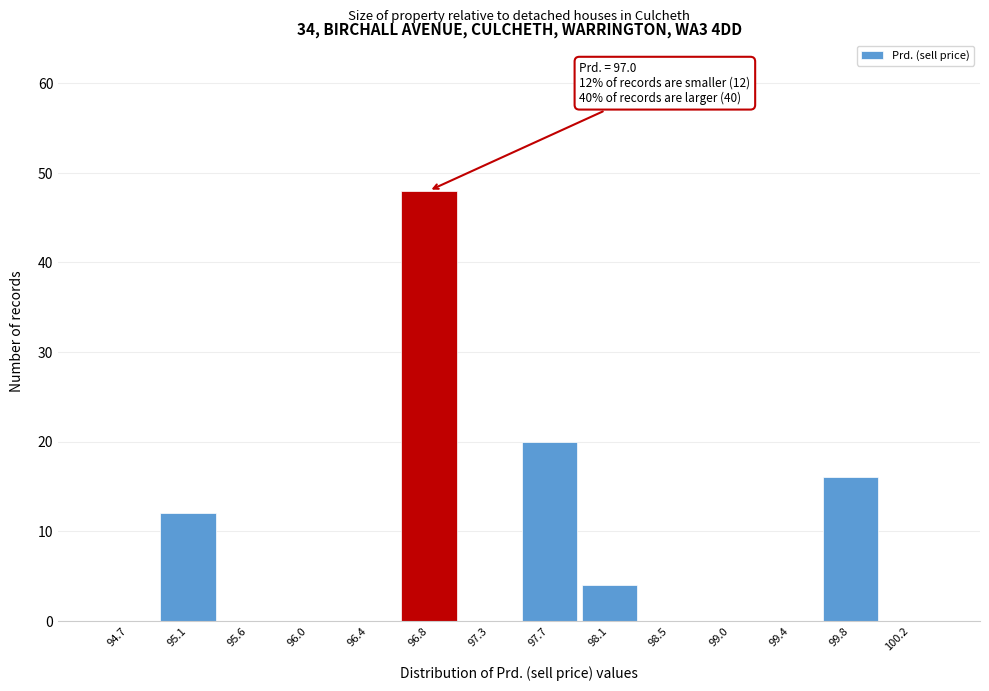

Over which range of the x-axis is the bar tallest?

96.65 to 97.05